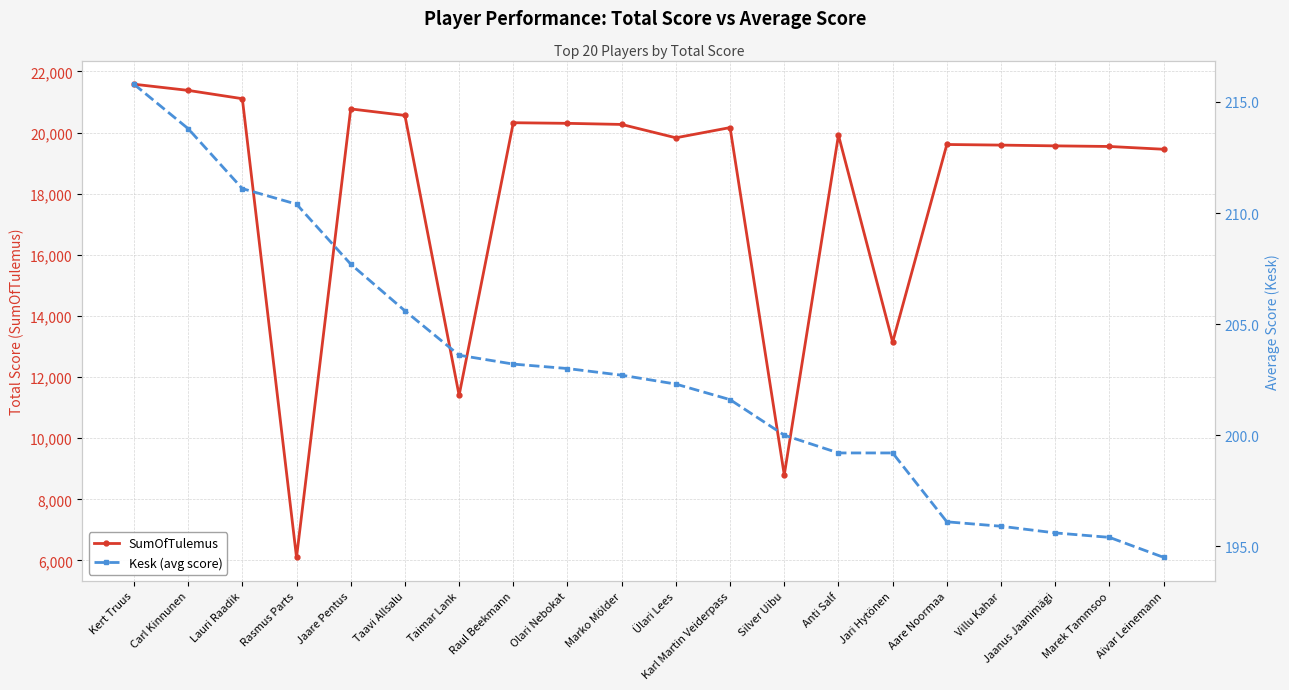

Is it true that Kesk (avg score) equals 313.1 at Aivar Leinemann?

False